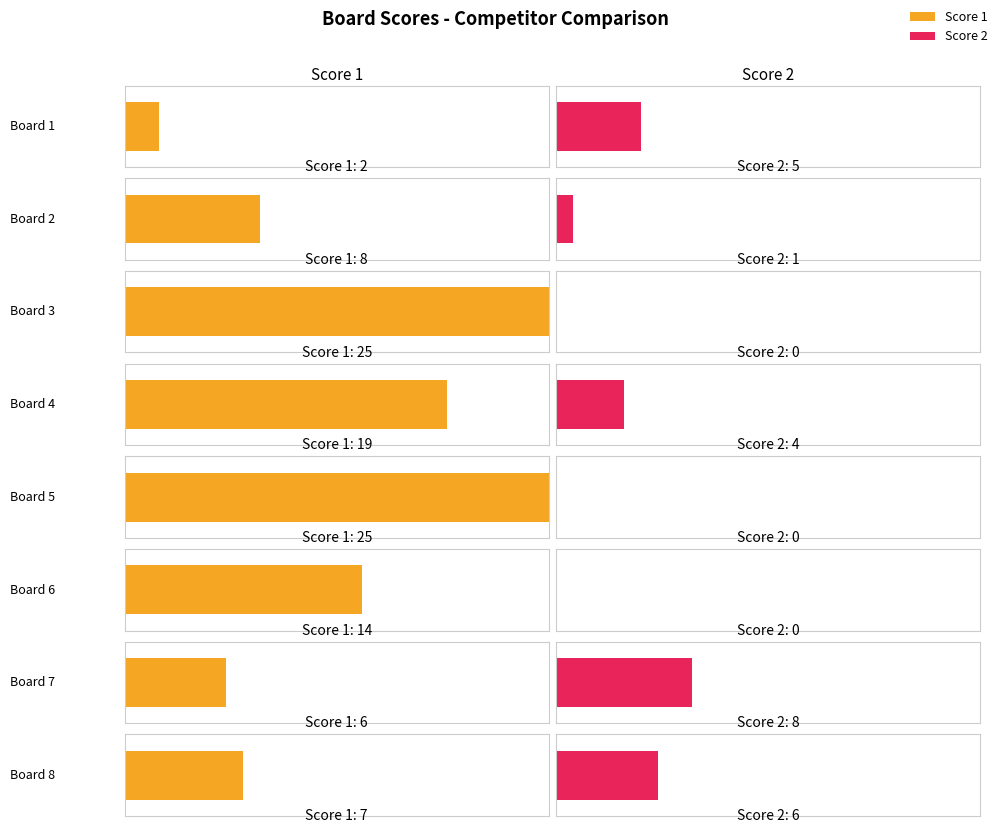

Where is Score 1 nearest to the value 13?

Board 6